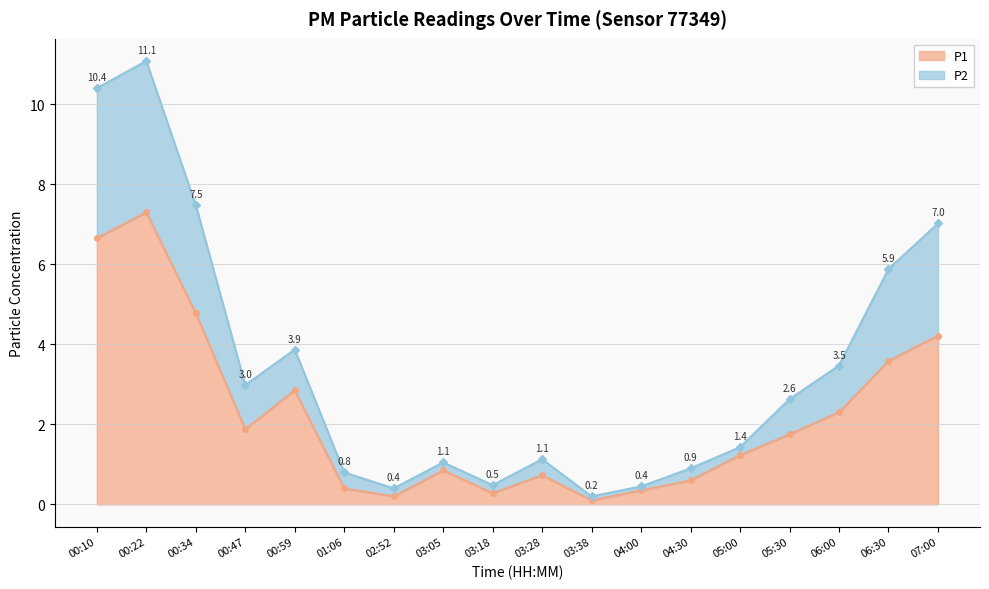

Reading left to right, transcribe all the data shown in this chart.

P1: 6.7	7.3	4.8	1.9	2.9	0.4	0.2	0.8	0.3	0.7	0.1	0.3	0.6	1.2	1.8	2.3	3.6	4.2
P2: 10.4	11.1	7.5	3.0	3.9	0.8	0.4	1.1	0.5	1.1	0.2	0.4	0.9	1.4	2.6	3.5	5.9	7.0